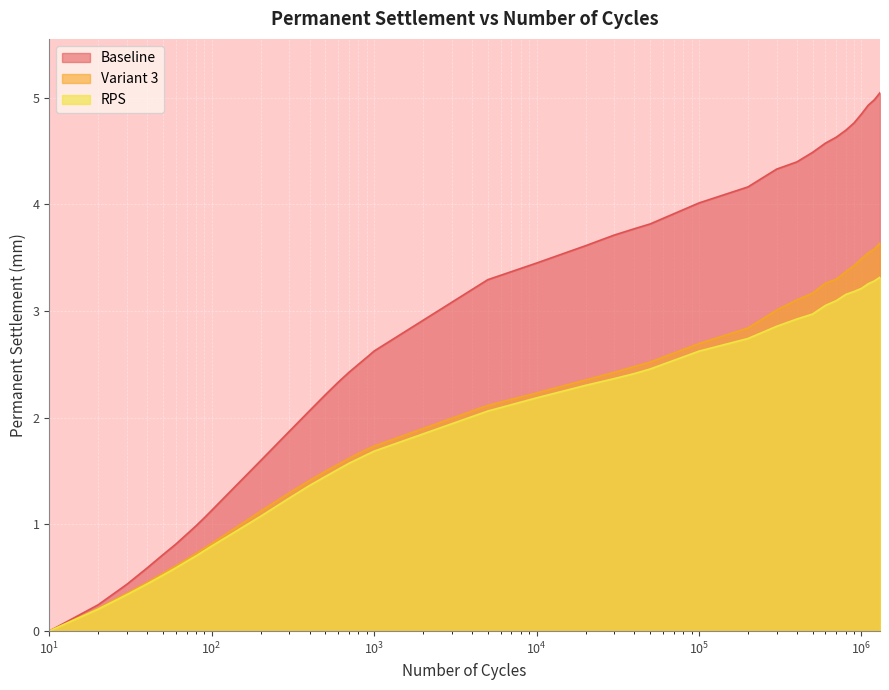

What is the sum of all RPS values?

71.7